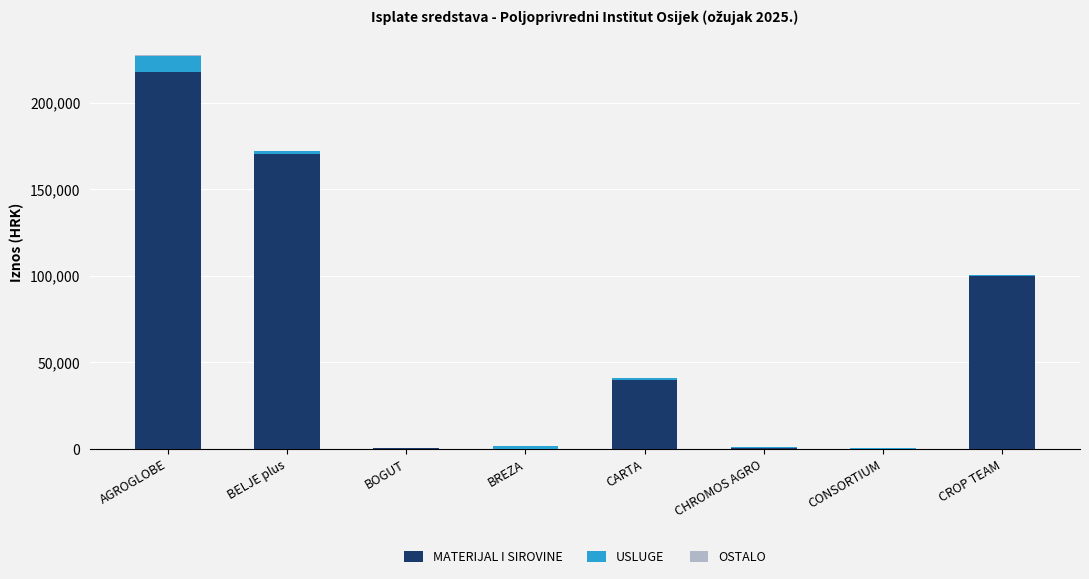

The MATERIJAL I SIROVINE series shows 399.2 at CHROMOS AGRO. True or false?

True